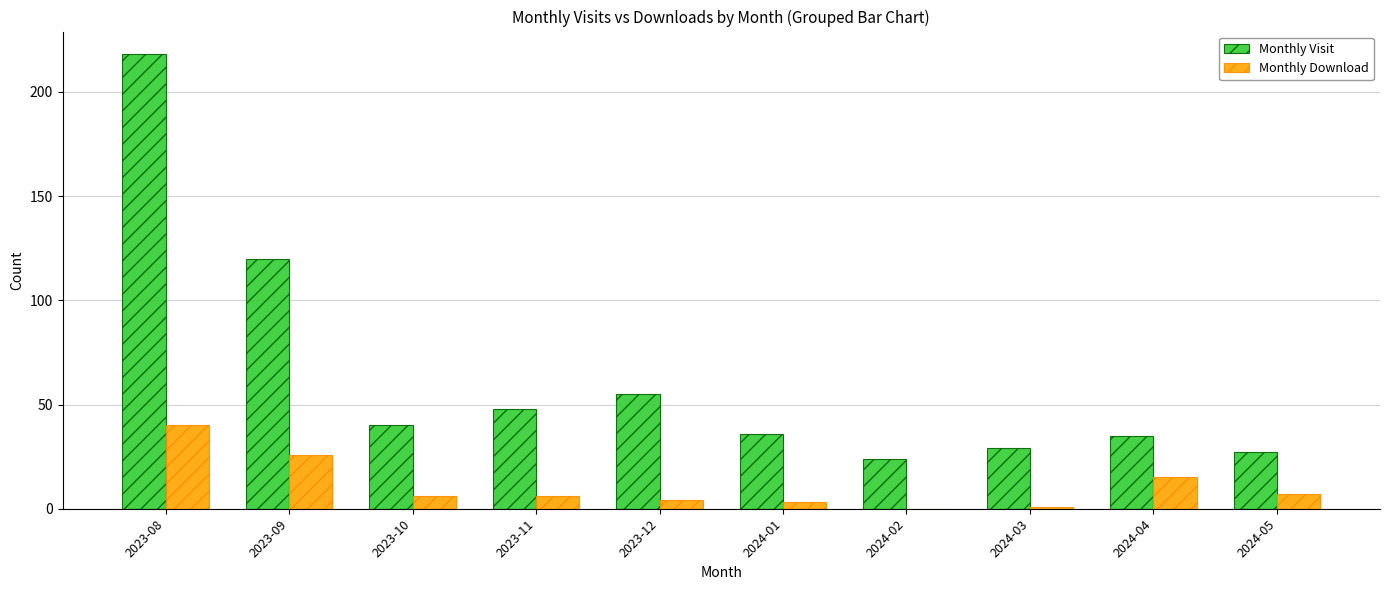

At which category is the sum across all series the highest?

2023-08